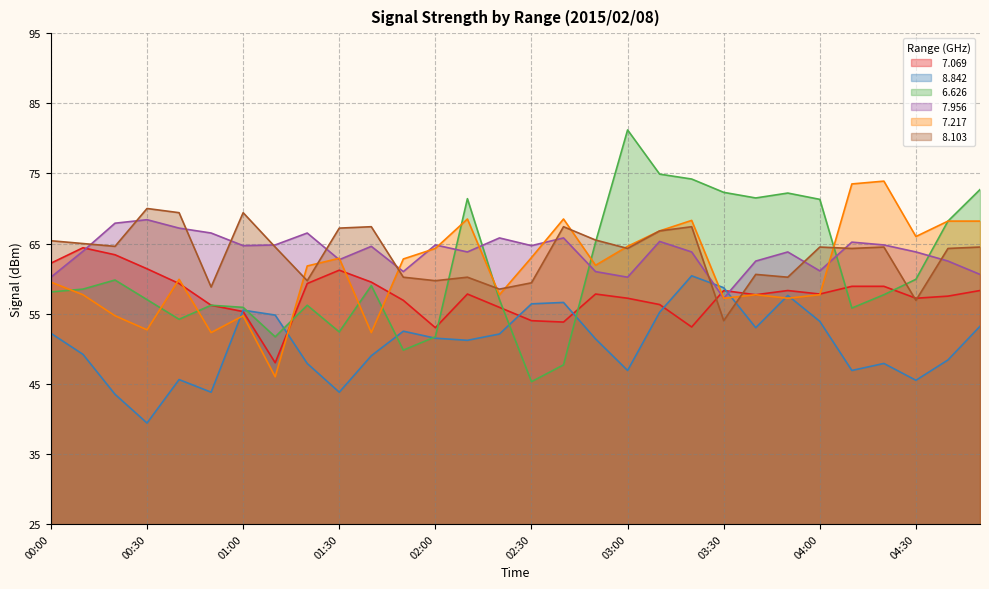

Does the chart display data point markers on the line(s)?

No